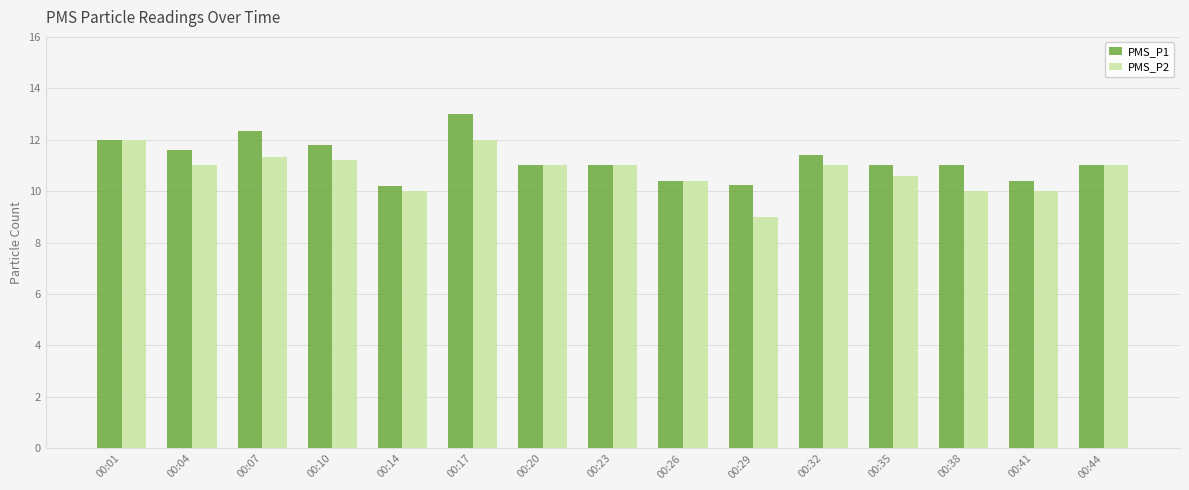

What is the difference between the highest and lowest values at 00:04?

0.6